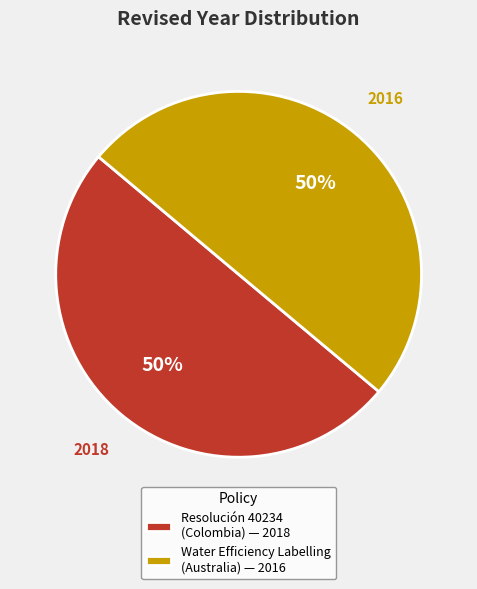

Is it true that Water Efficiency Labelling (Australia) — 2016 is 45% of the pie?

False